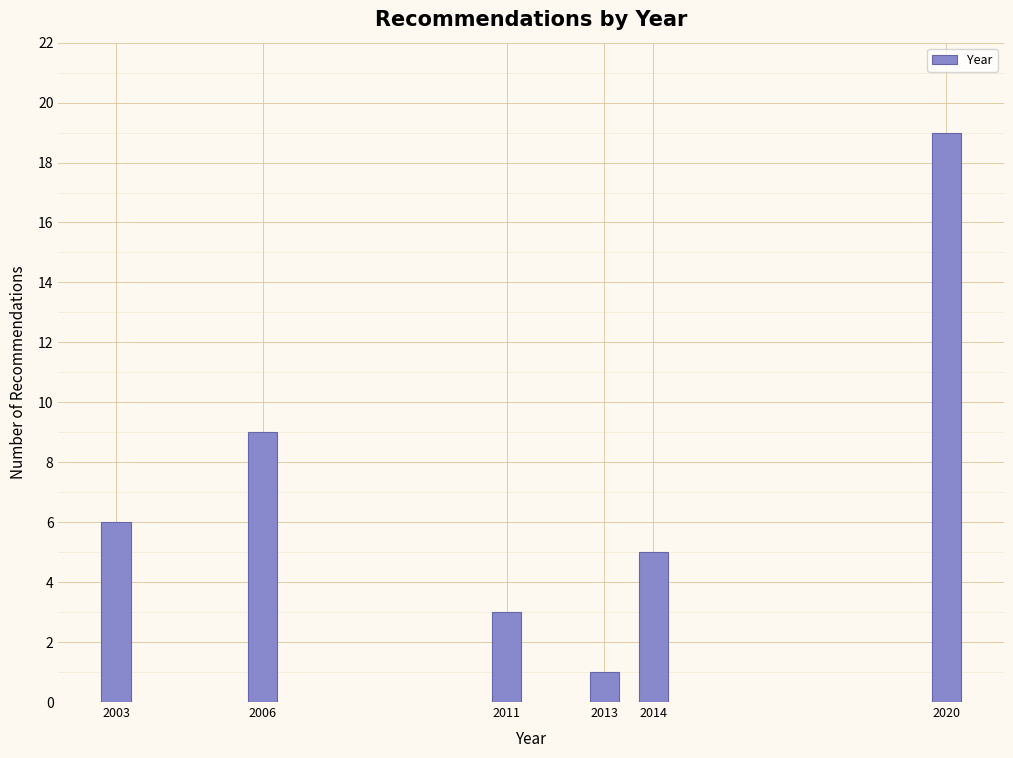

Reading right to left, transcribe all the data shown in this chart.

2020=19	2014=5	2013=1	2011=3	2006=9	2003=6